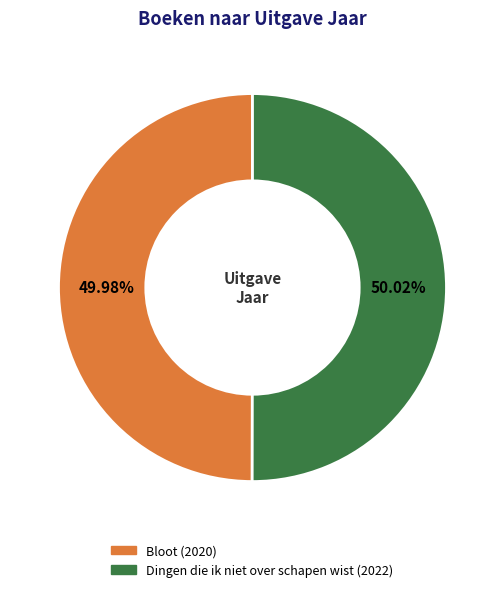

Is the sum of Bloot and Dingen die ik niet over schapen wist greater than half?

Yes